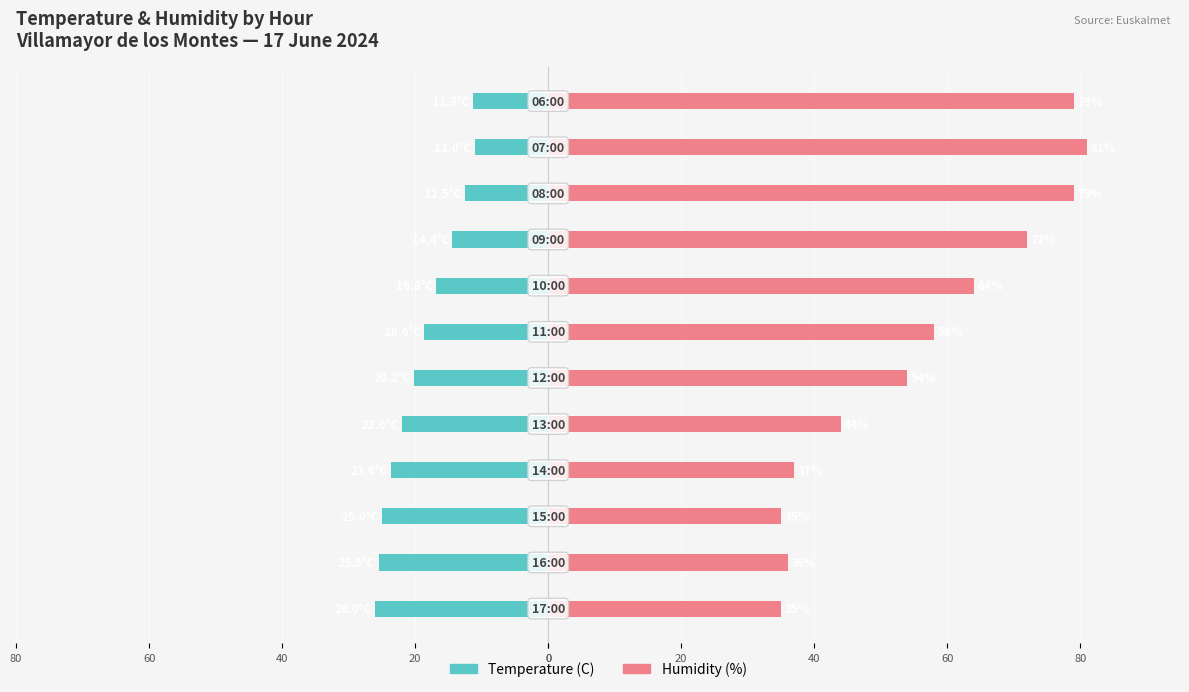

How many bars are there in total?

24